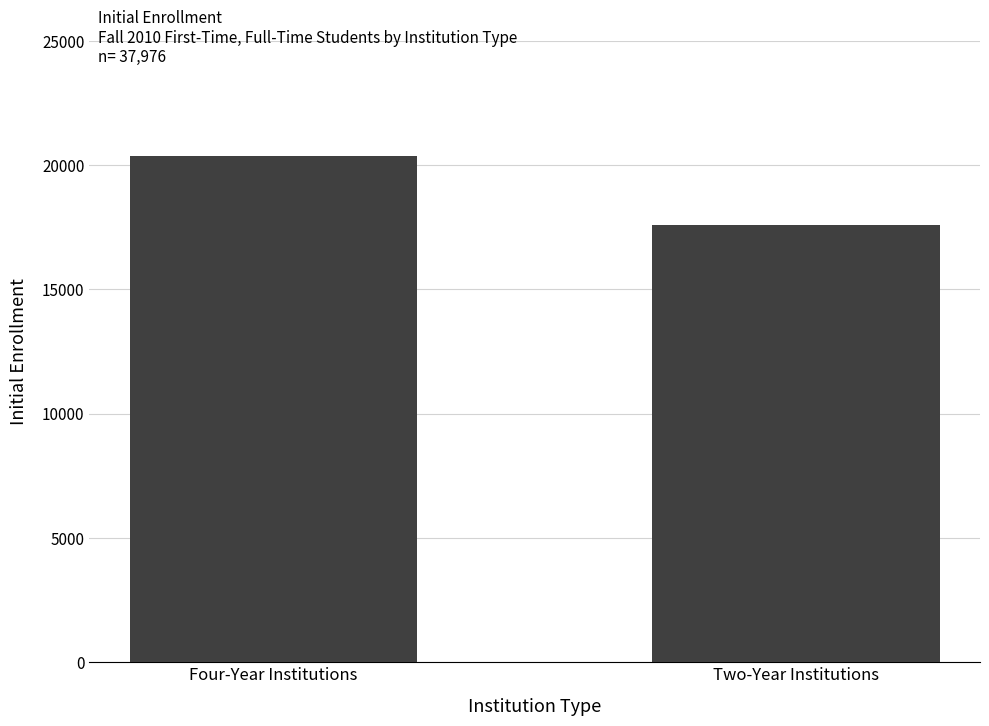

Approximately how many times larger is the value at Two-Year Institutions compared to Four-Year Institutions?

0.9